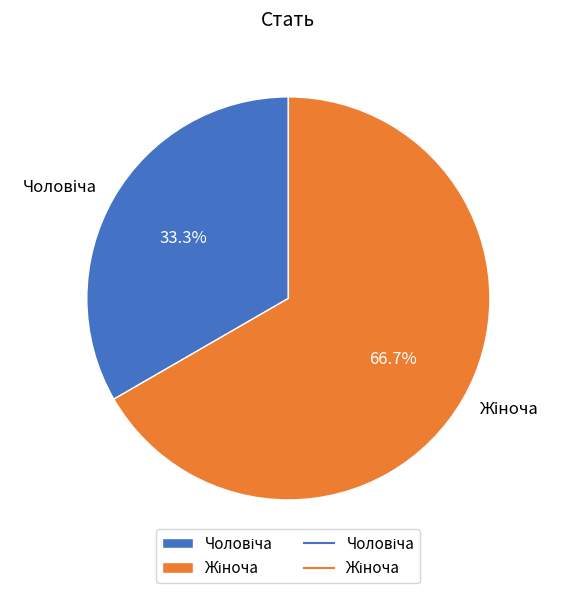

Is there any slice that represents more than half of the pie?

Yes